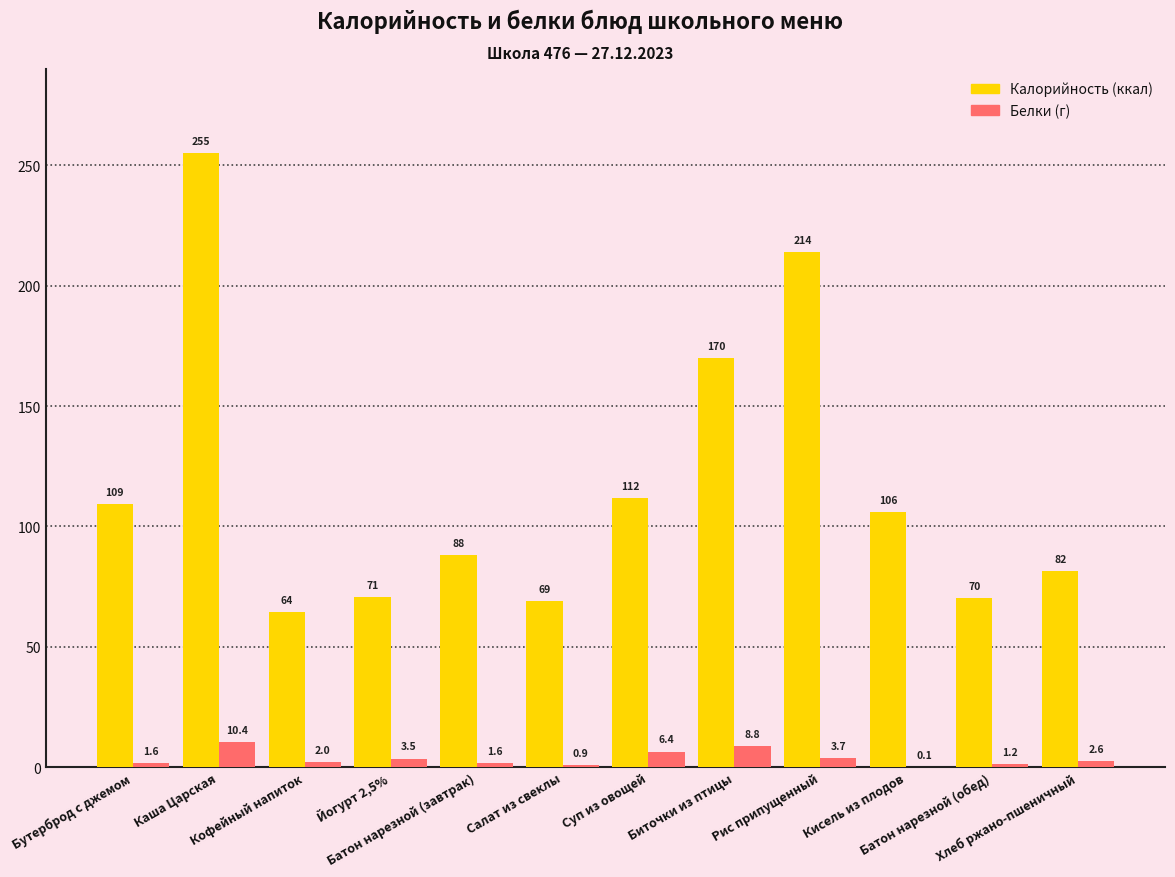

What is the greatest value displayed?

255.0